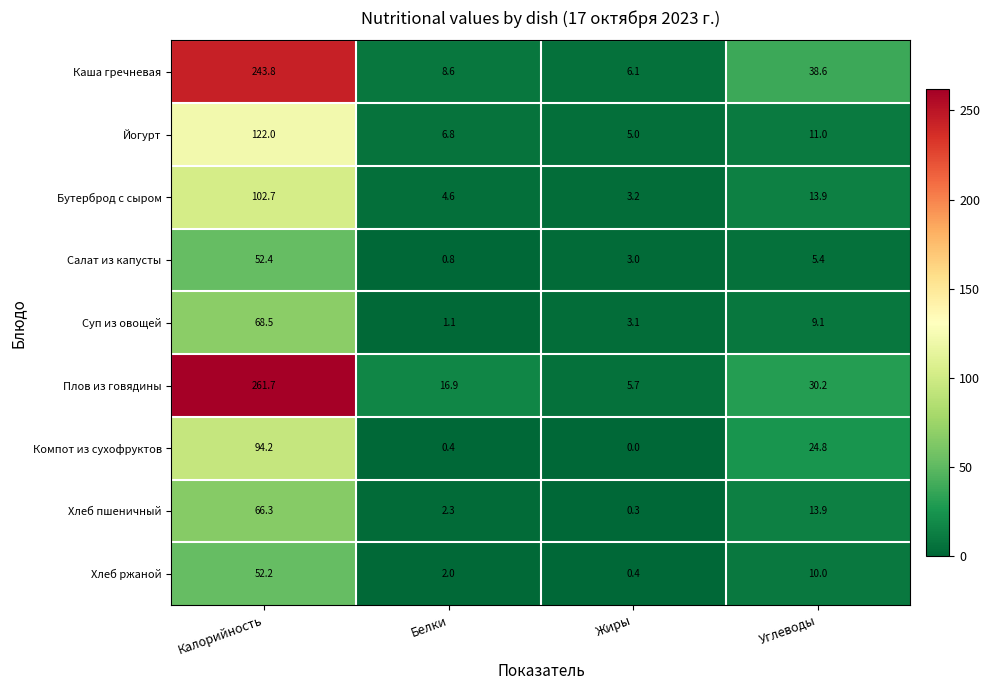

What is the total value across all series at Калорийность?

1063.8